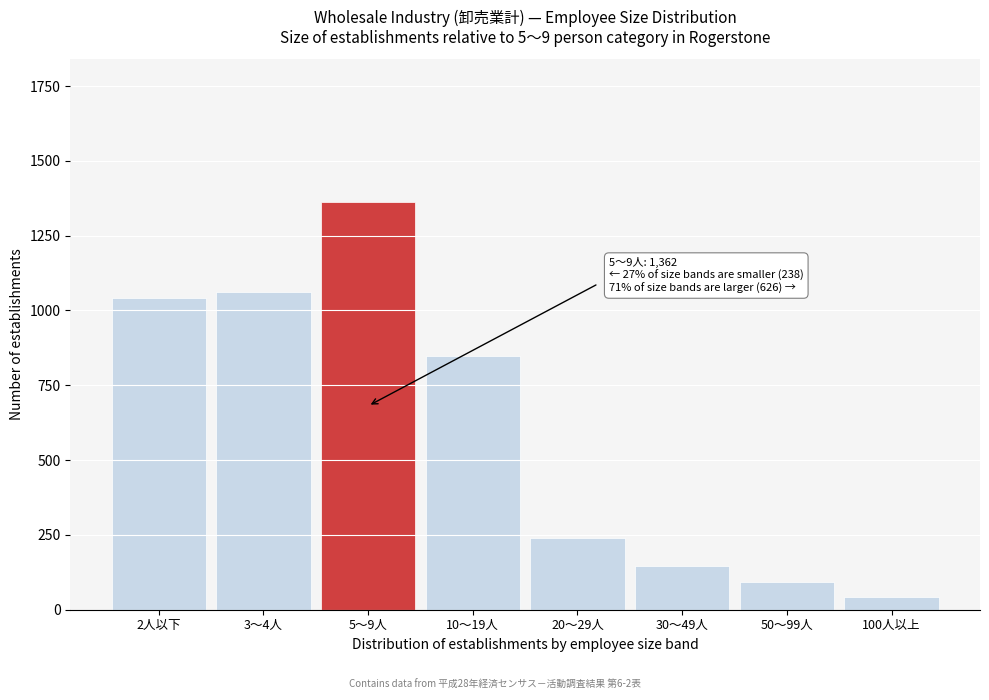

Reading right to left, what are all the values shown in this chart?

100人以上=42	50～99人=91	30～49人=147	20～29人=238	10～19人=847	5～9人=1362	3～4人=1063	2人以下=1043